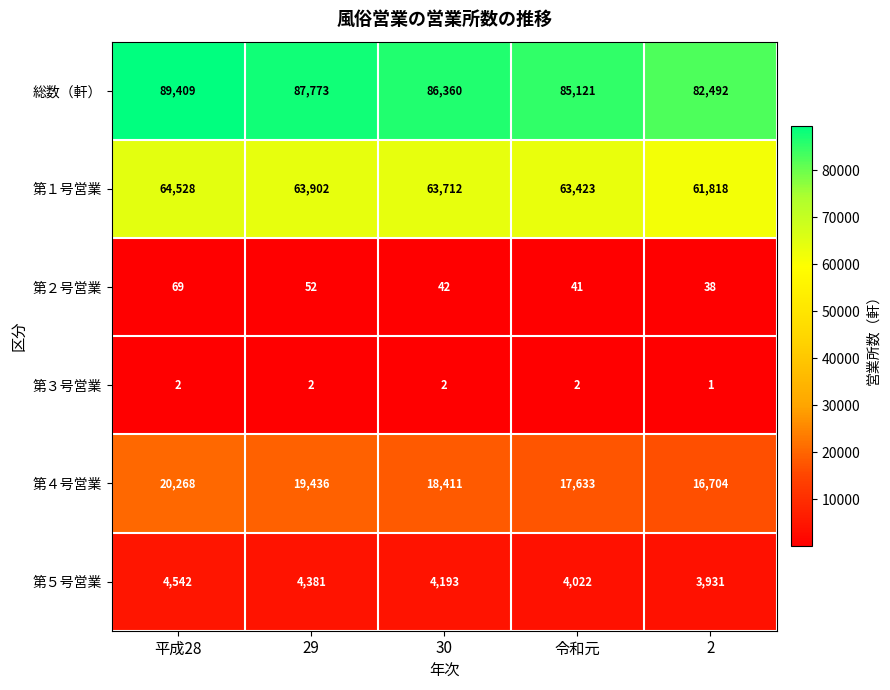

How many series are shown in this chart?

6